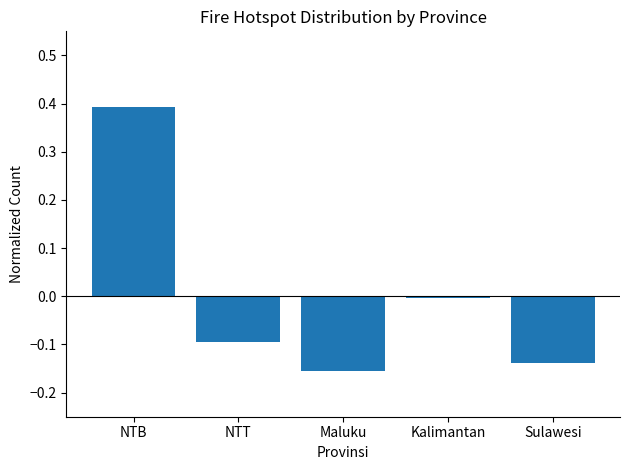

What is the change in value from NTB to NTT?

-0.5